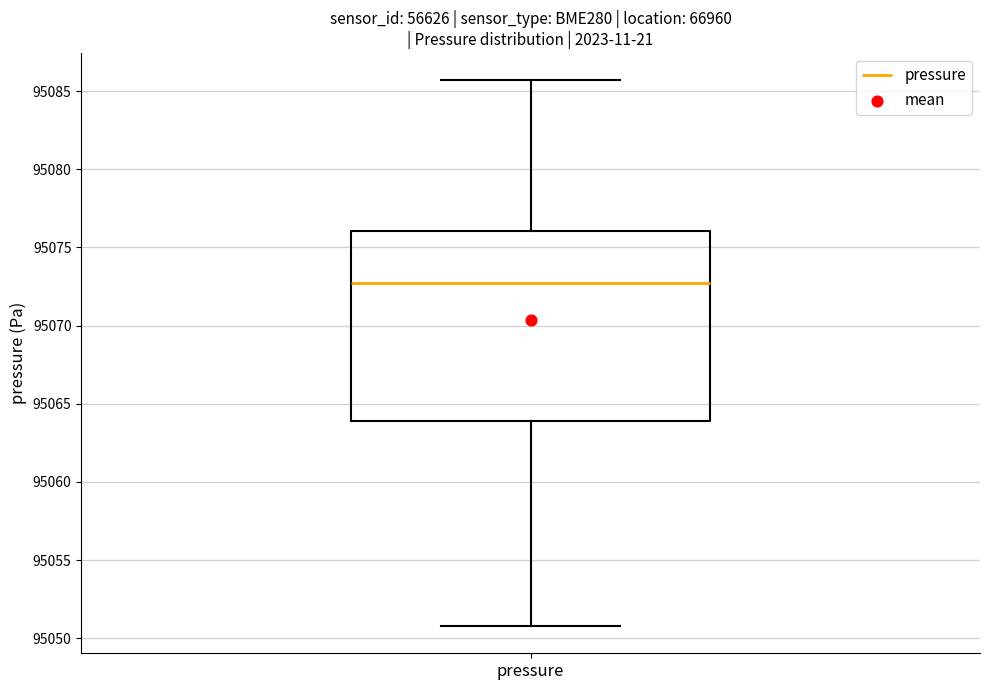

Transcribe this box plot: give where the median line is, the range the box spans, and where the two whiskers end, as read against the y-axis. The values are not printed on the chart, so give them approximately, as read against the axis.

median 95073.0, box 95064.0 to 95076.0, whiskers 95051.0 to 95085.5